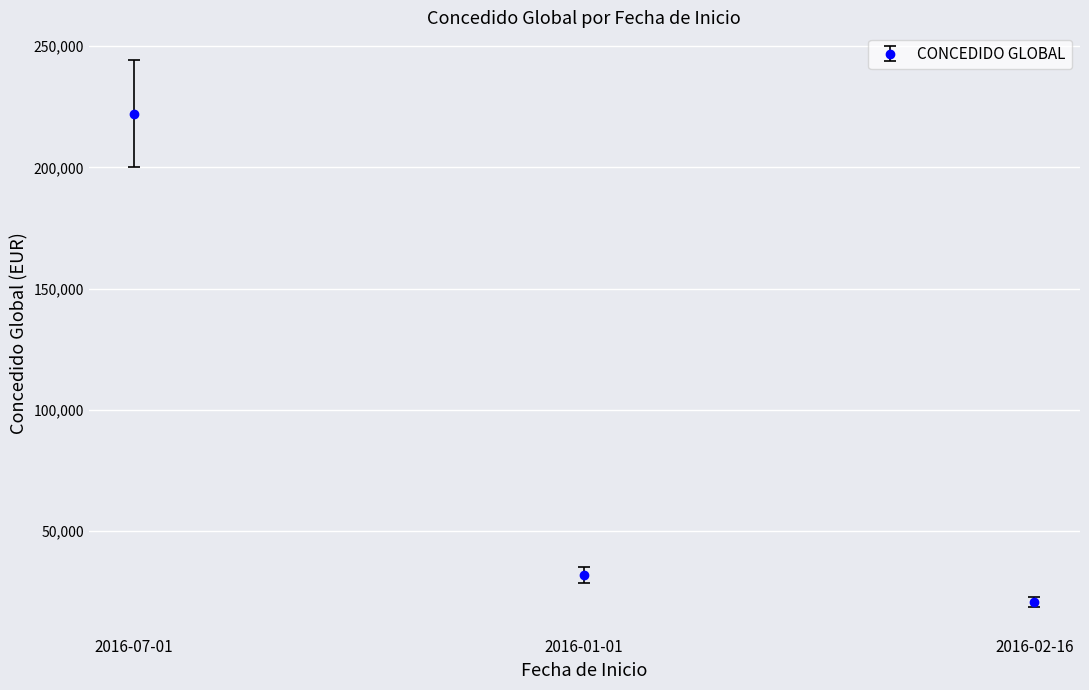

What is the sum of the values at 2016-02-16 and 2016-07-01?

242861.5